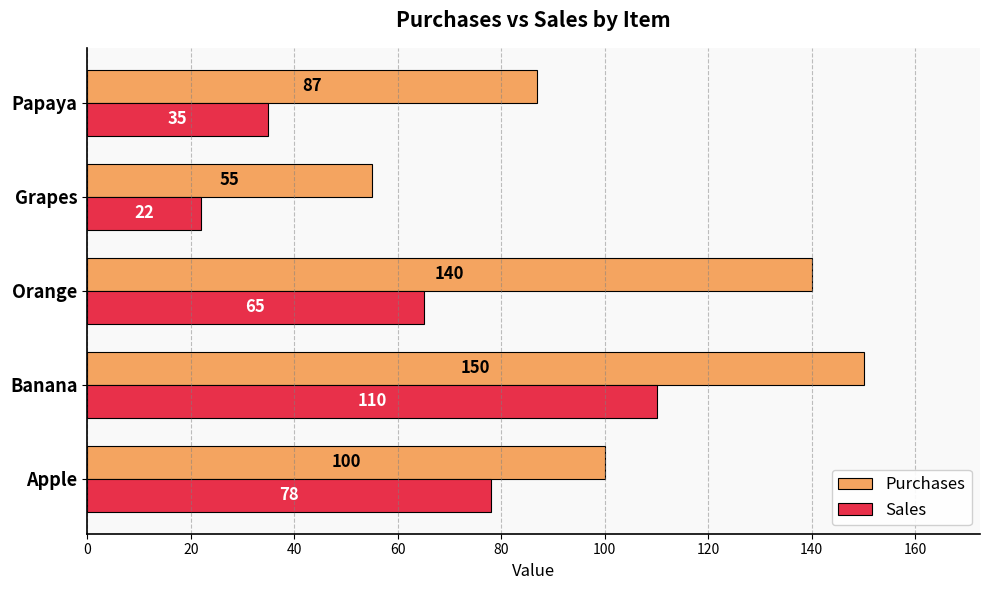

At which category does the chart reach its peak across all series?

Banana